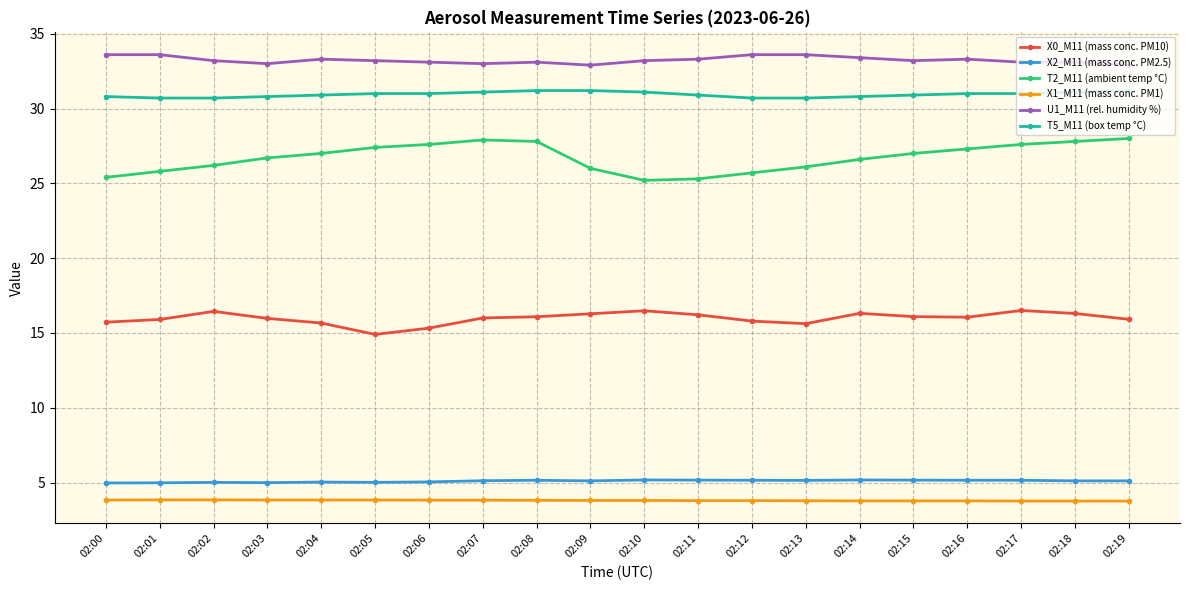

What is the maximum value shown in the chart?

33.6